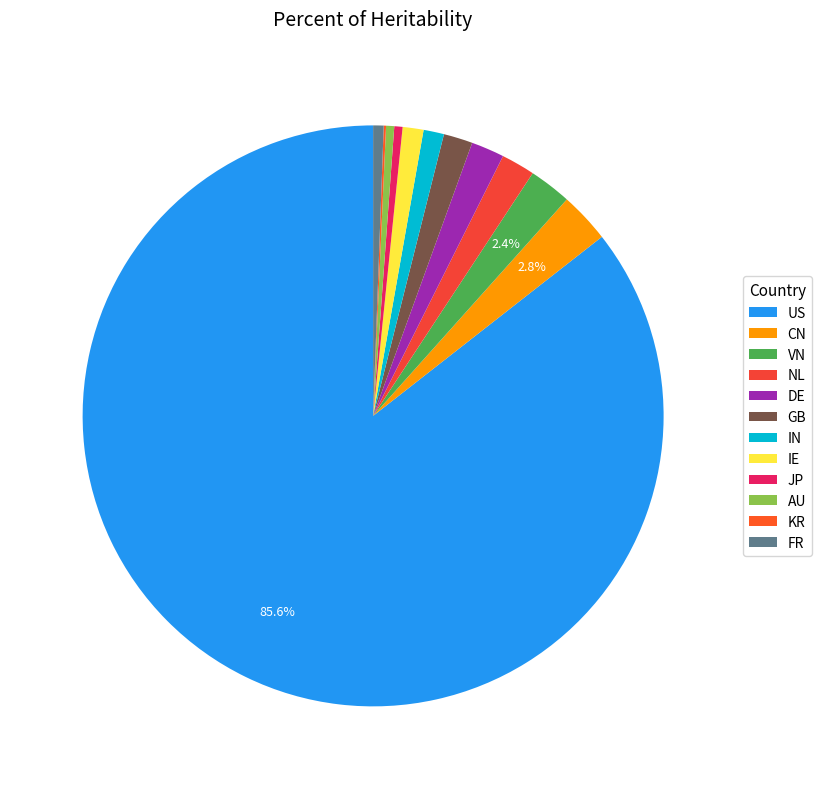

Combined, do IE and GB account for over 50%?

No